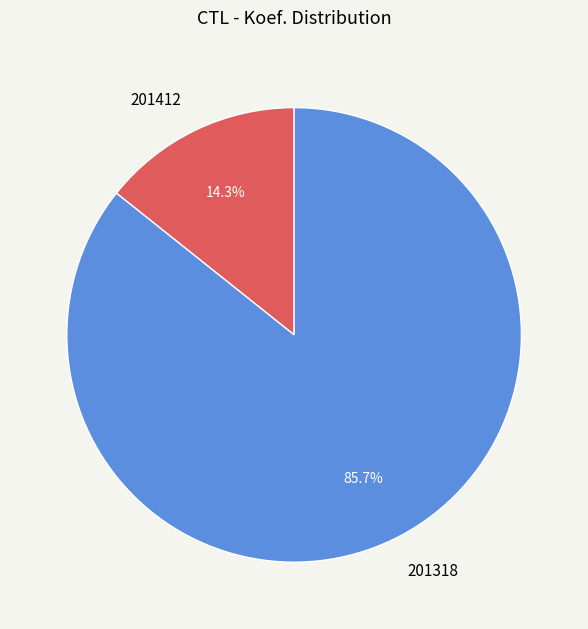

Which slice is the smallest?

201412